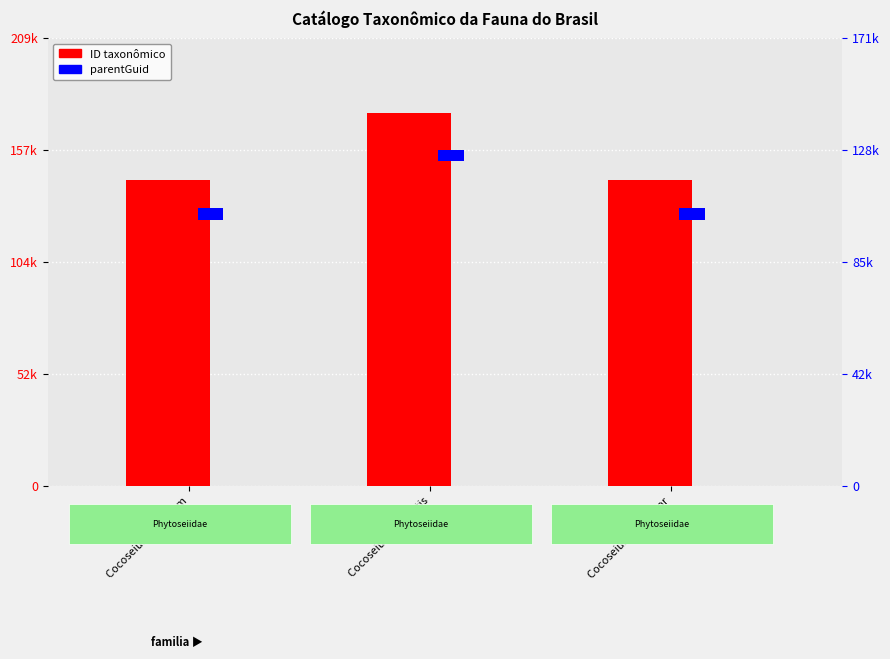

What is the lowest value of the parentGuid series?

5236.6